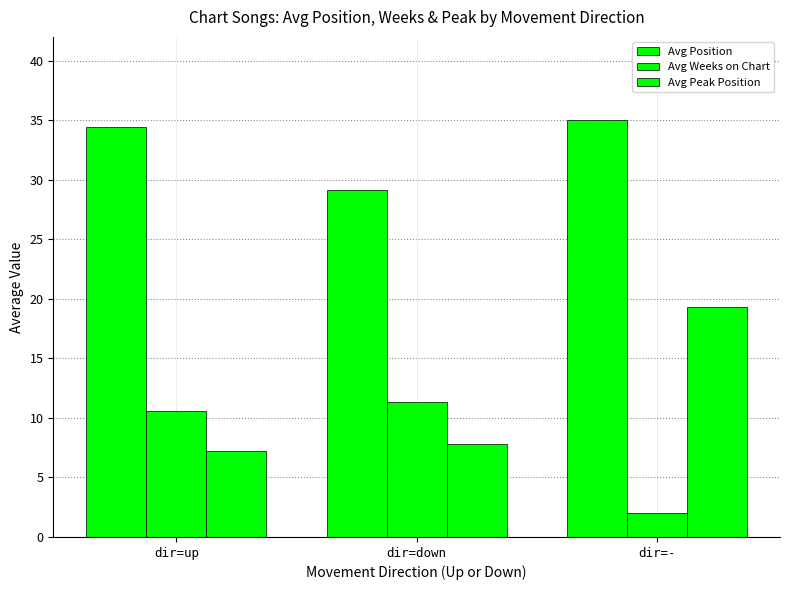

How many data points in Avg Weeks on Chart are above 10?

2